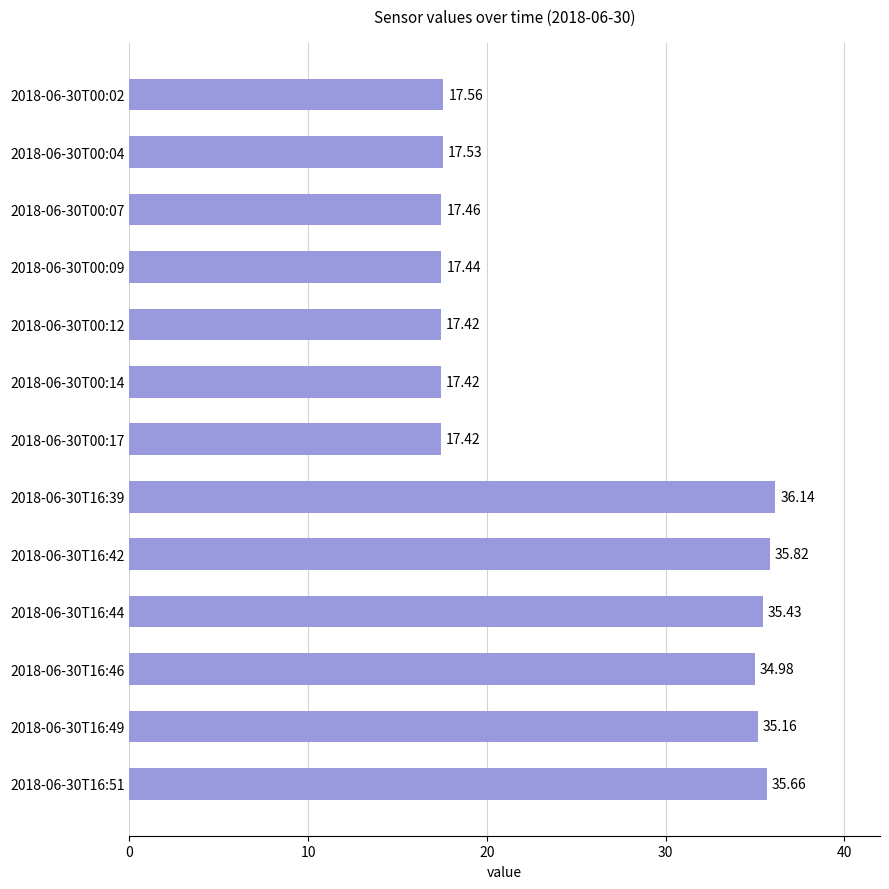

What is the difference between the second highest and second lowest values?

18.4